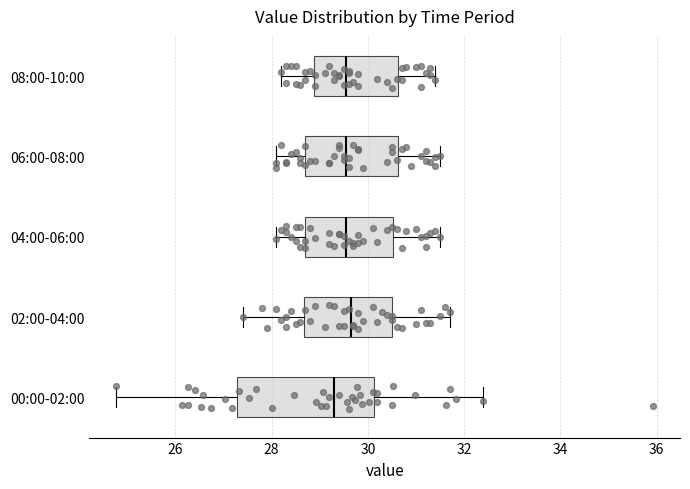

Reading bottom to top, read every box against the x-axis: the position of its median line, the range the box covers, and the ends of its whiskers. The values are not printed on the chart, so give them approximately, as read against the axis.

00:00-02:00: median 29.4, box 27.2 to 30.2, whiskers 24.8 to 32.4
02:00-04:00: median 29.6, box 28.6 to 30.6, whiskers 27.4 to 31.8
04:00-06:00: median 29.6, box 28.8 to 30.6, whiskers 28.2 to 31.6
06:00-08:00: median 29.6, box 28.8 to 30.6, whiskers 28.2 to 31.6
08:00-10:00: median 29.6, box 28.8 to 30.6, whiskers 28.2 to 31.4